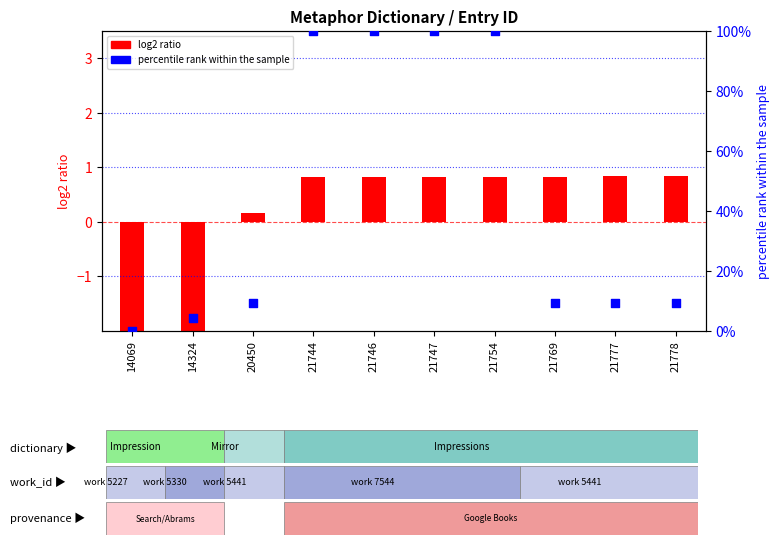

Which series contains the lowest Y value?

log2 ratio (id normalized)